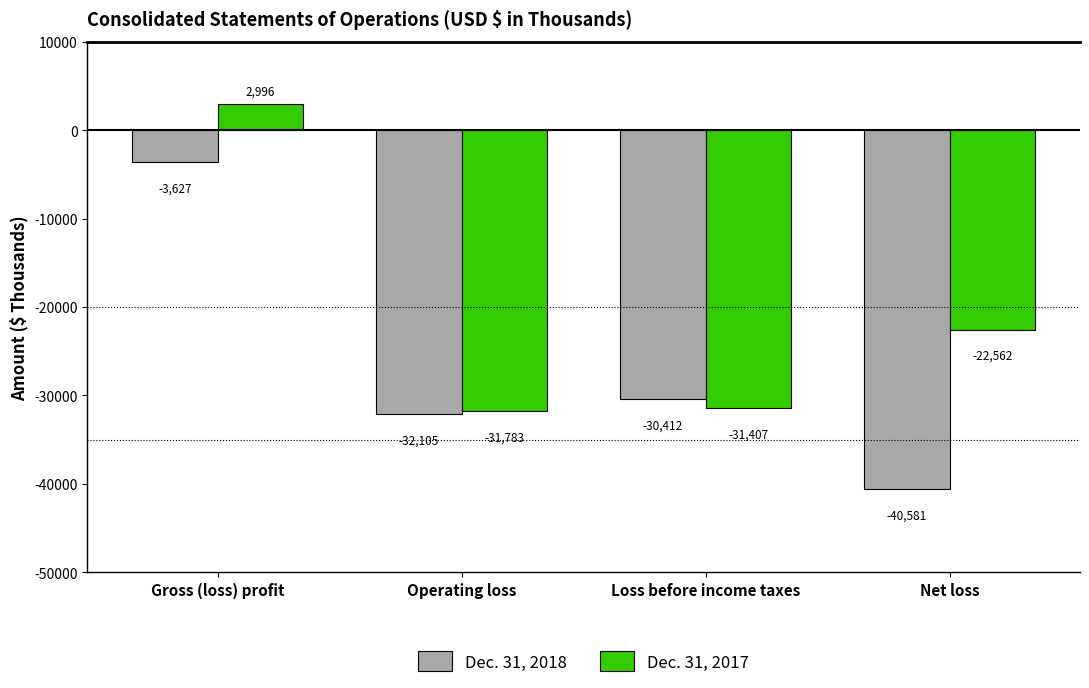

Reading right to left, transcribe all the data shown in this chart.

Dec. 31, 2018: -40581	-30412	-32105	-3627
Dec. 31, 2017: -22562	-31407	-31783	2996